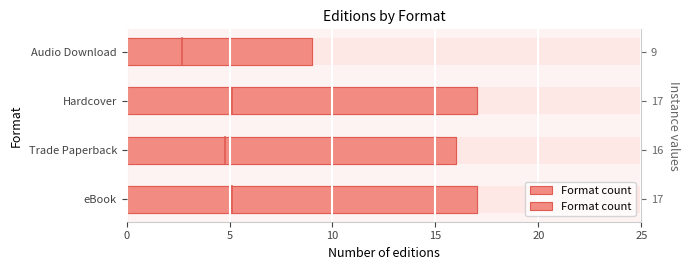

How many bars are there in total?

4